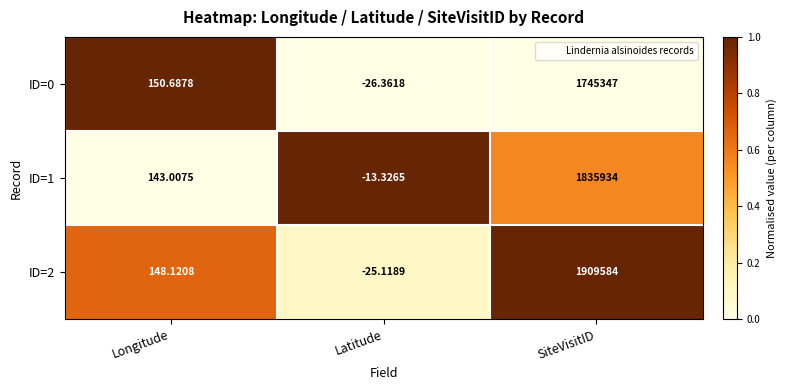

What is the total value across all series at Latitude?

-64.8